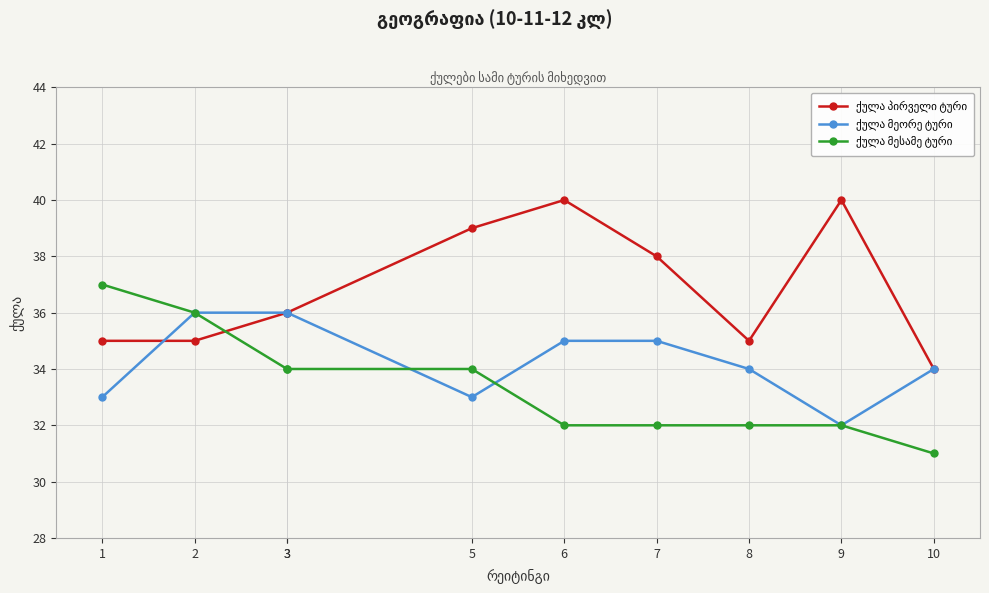

Which has a higher value, 8 or 1?

8